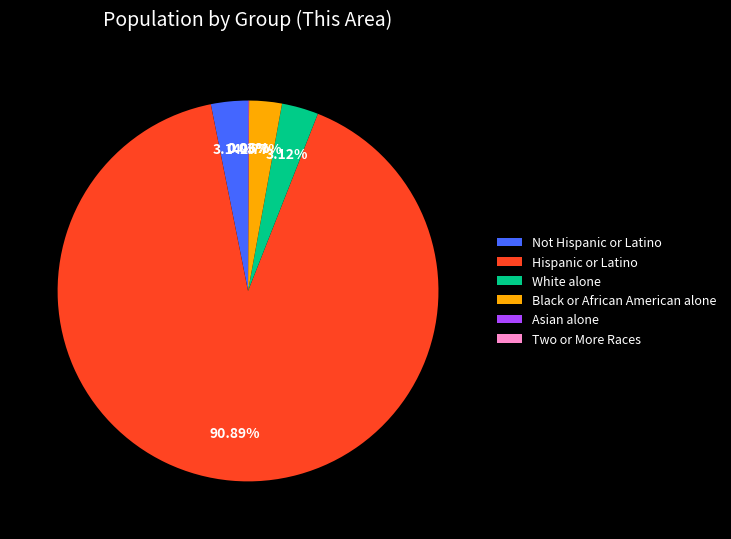

Does any single category account for the majority?

Yes